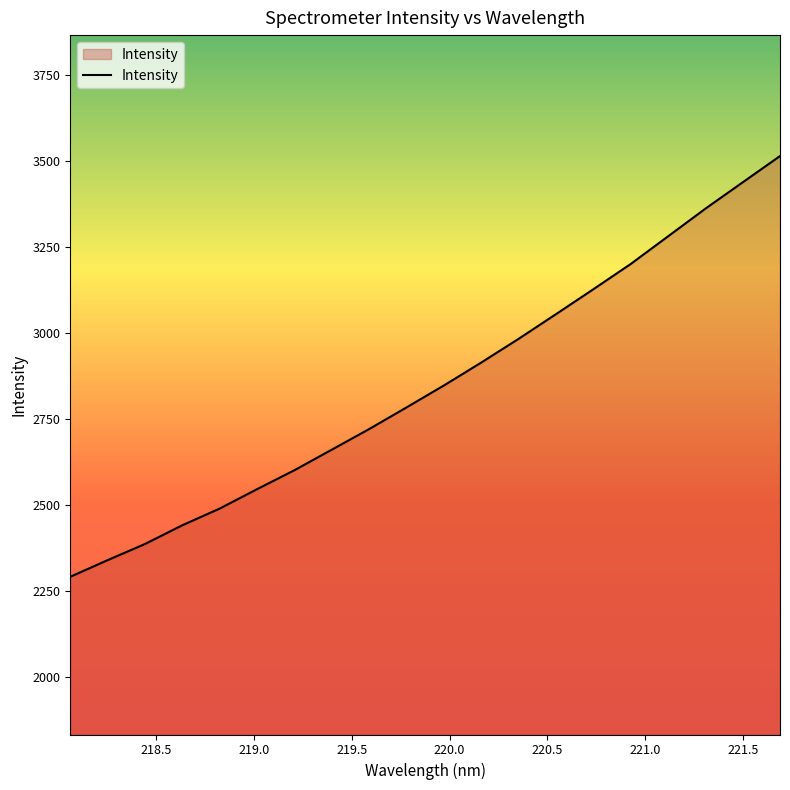

What is the minimum value shown in the chart?

2292.1